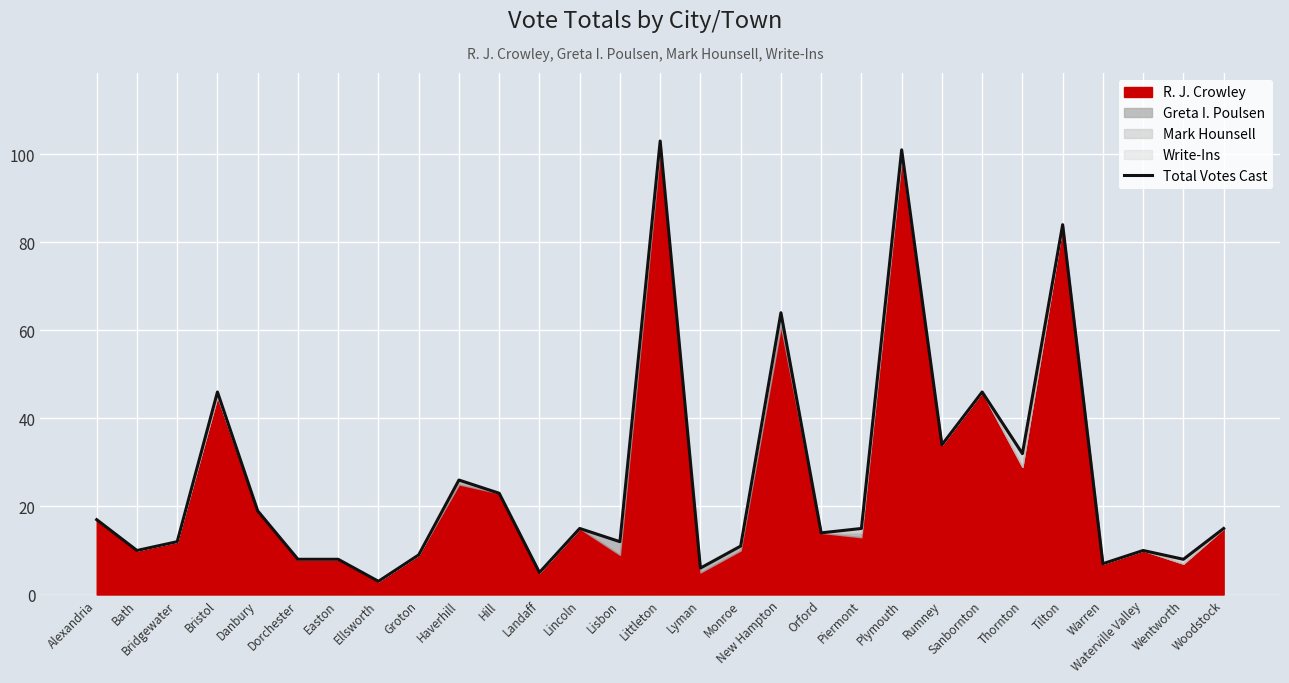

Rank the categories by value from highest to lowest.

Littleton, Plymouth, Tilton, New Hampton, Bristol, Sanbornton, Rumney, Thornton, Haverhill, Hill, Danbury, Alexandria, Lincoln, Piermont, Woodstock, Orford, Bridgewater, Lisbon, Monroe, Bath, Waterville Valley, Groton, Dorchester, Easton, Wentworth, Warren, Lyman, Landaff, Ellsworth